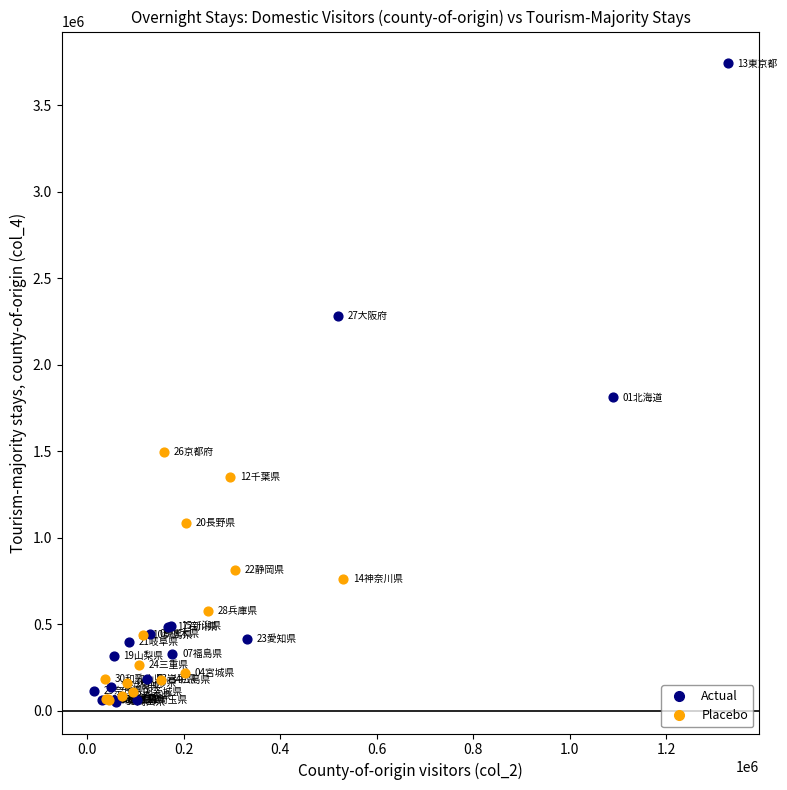

Which series reaches the maximum Y coordinate?

Actual